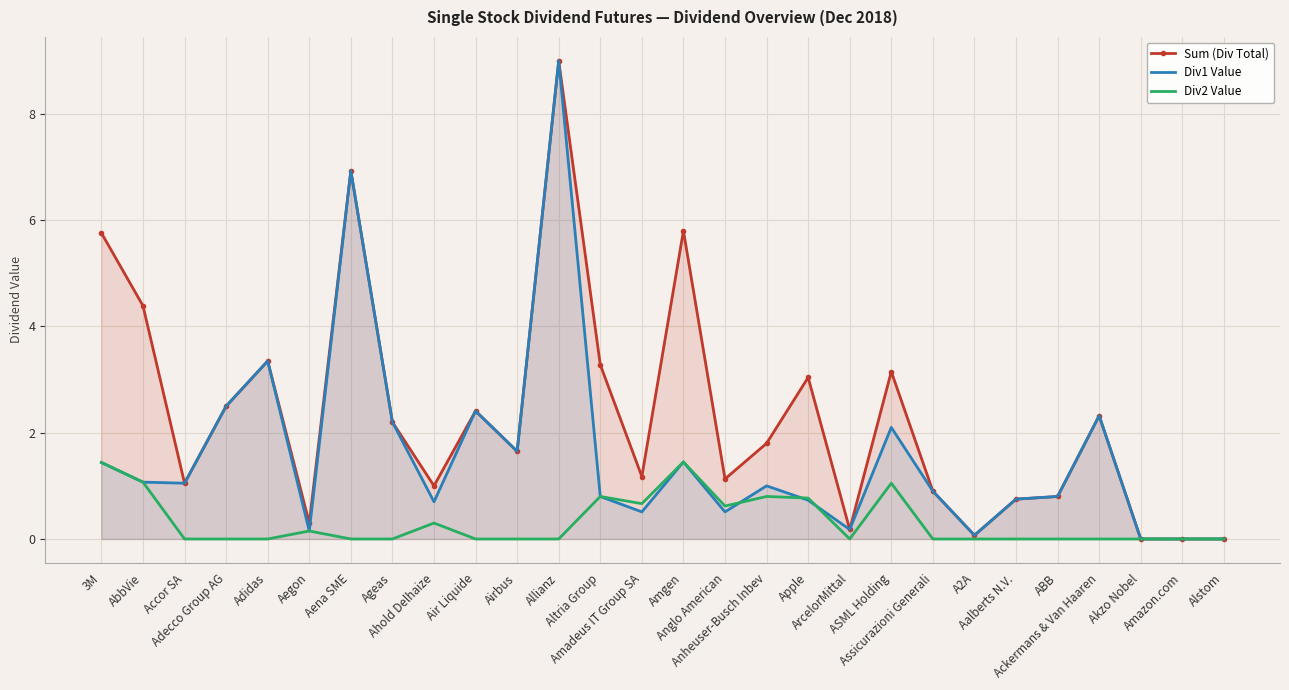

Which series has the largest range (max minus min)?

Sum (Div Total)